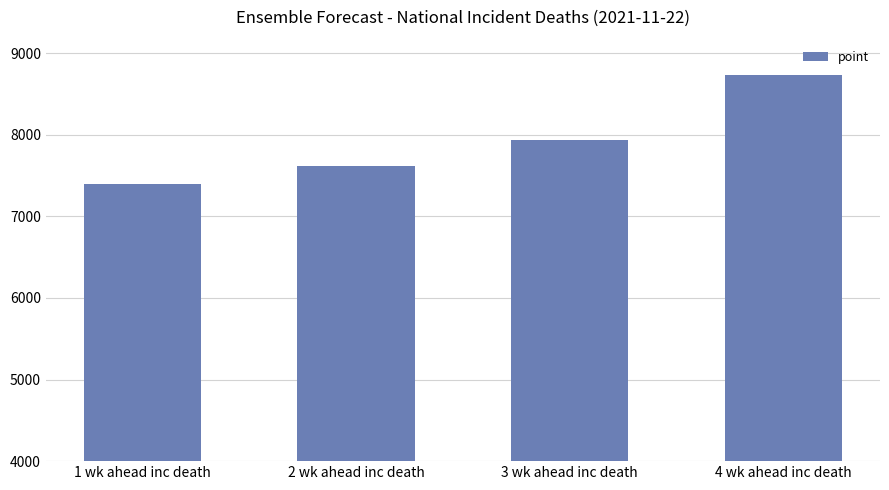

What is the label of the 1st bar from the right?

4 wk ahead inc death